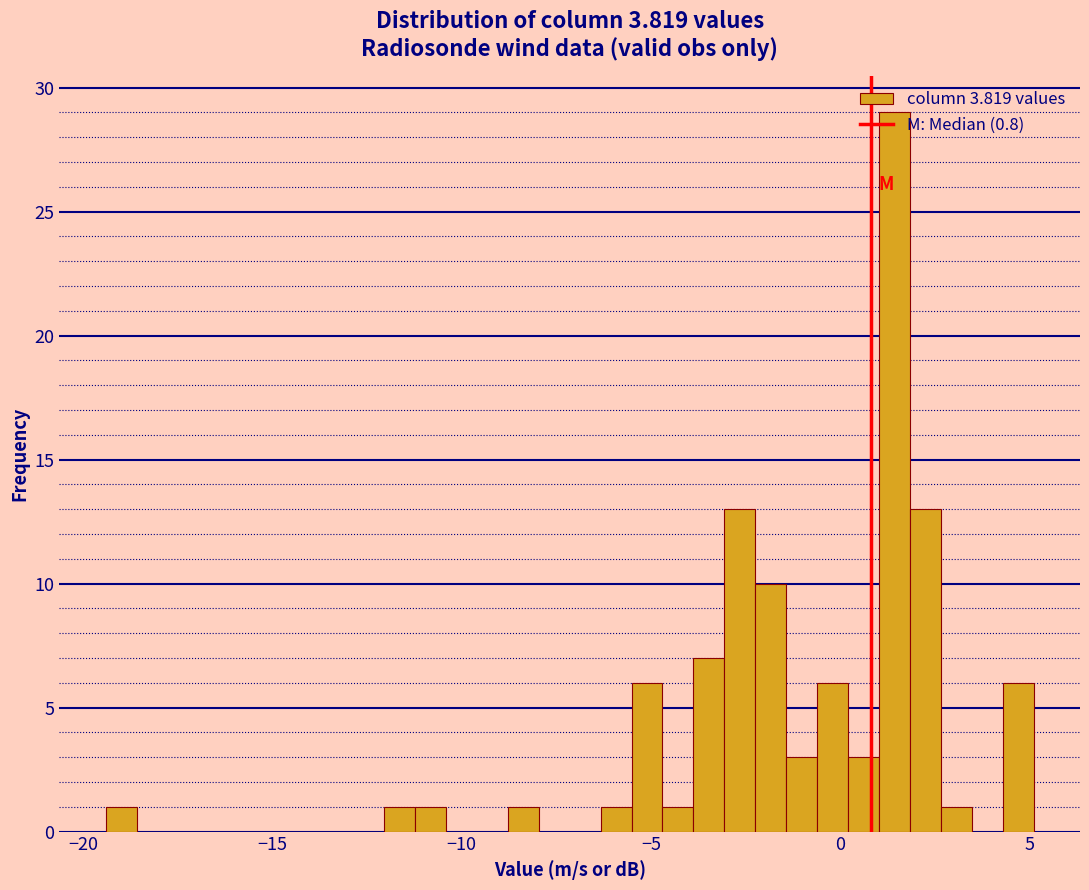

Around what value on the x-axis is the tallest bar? Give the approximate position of its centre, as read against the axis.

1.5